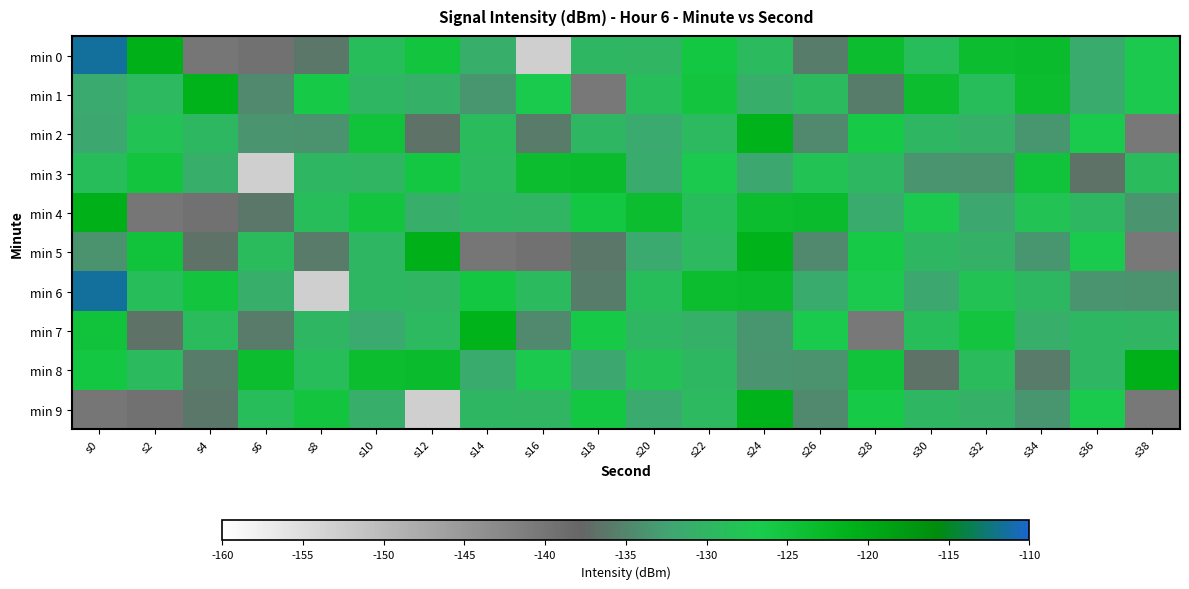

What is the difference between the highest and lowest values at s6?

29.4